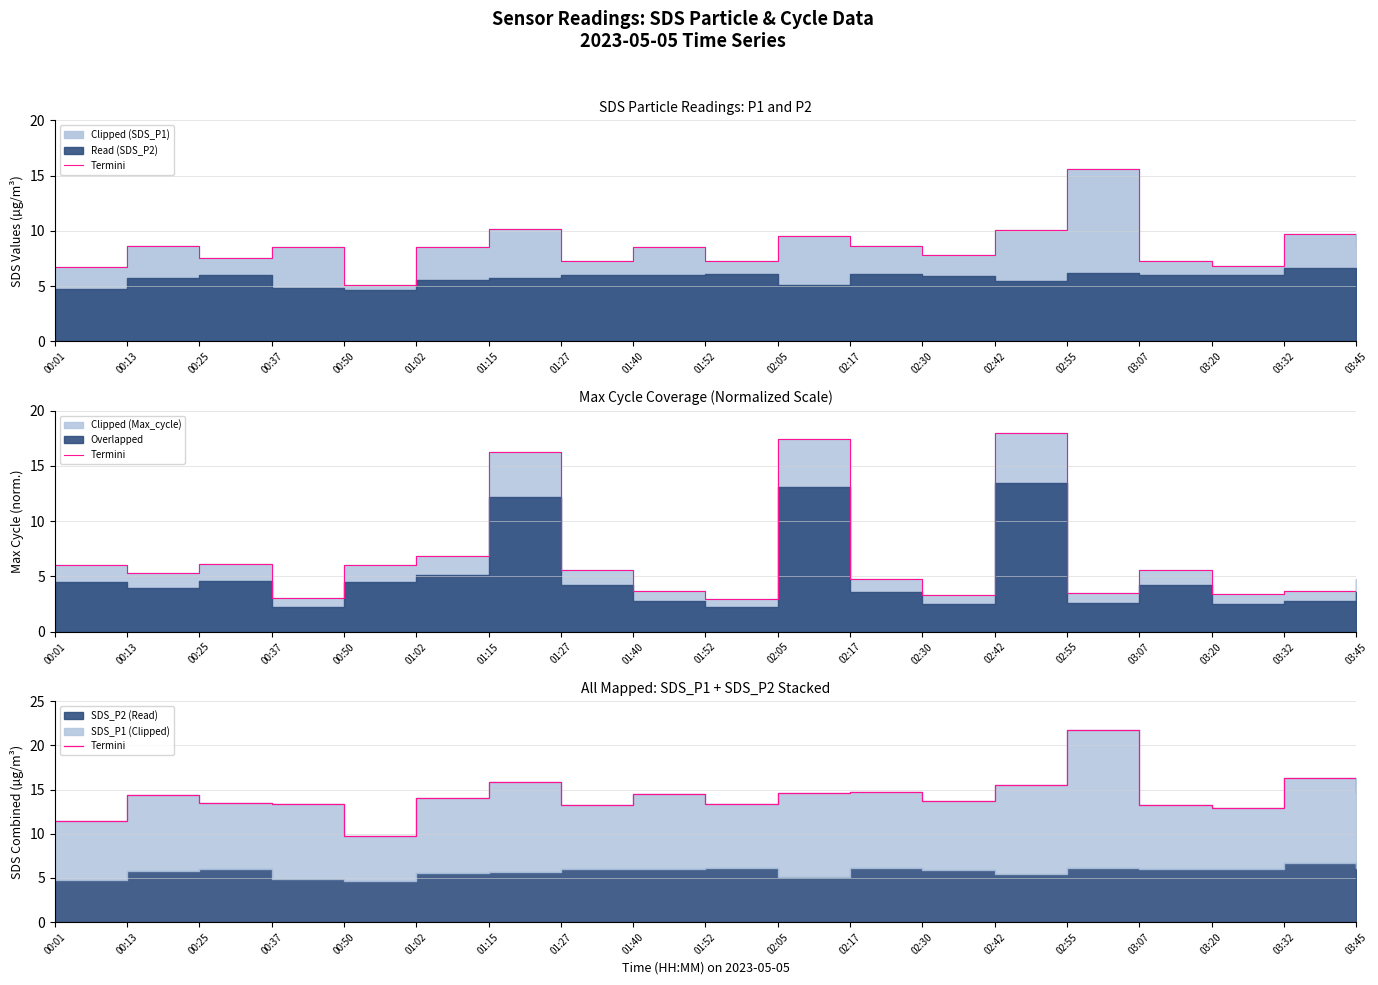

What is the average value?

14.3